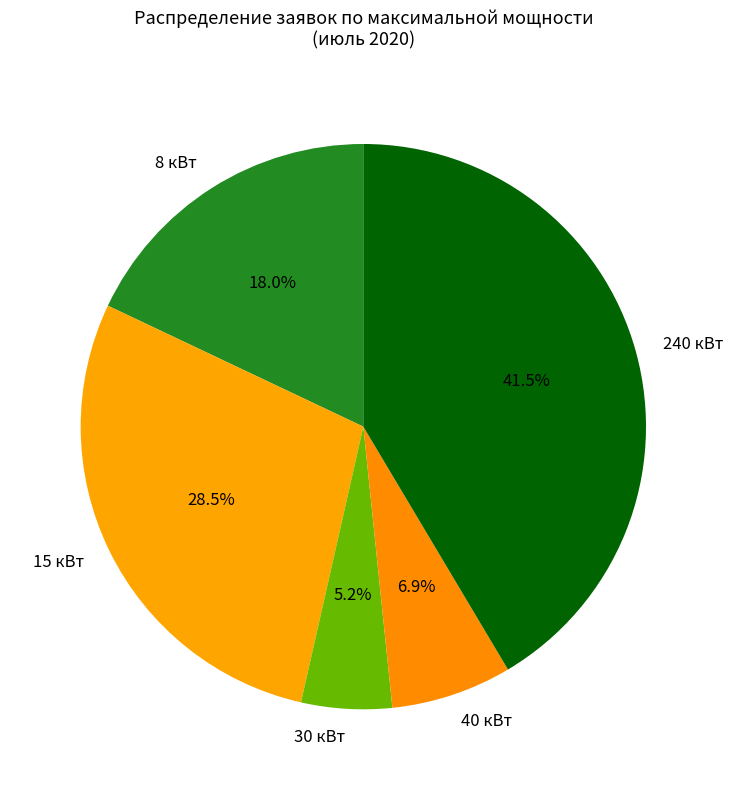

What portion of the pie excludes 8 кВт?

82.0%